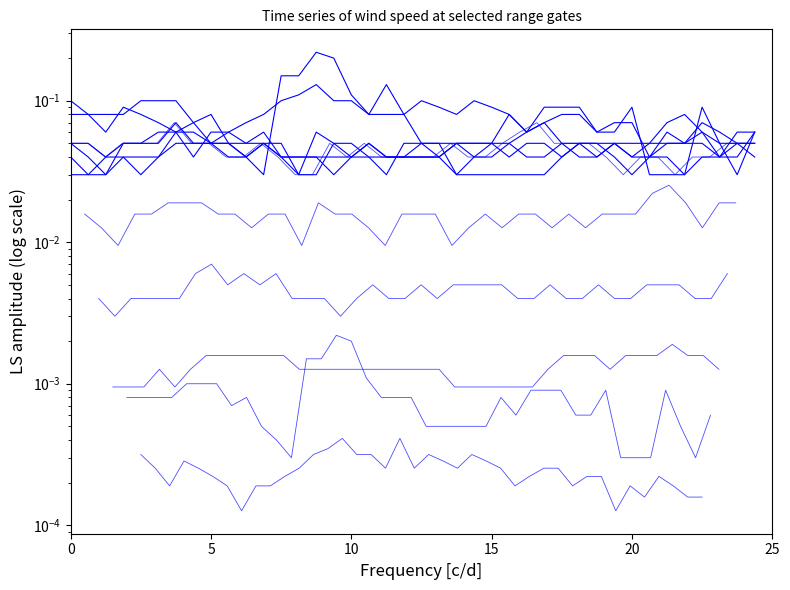

True or false: gate_3.415 and gate_3.115 cross at least once.

False